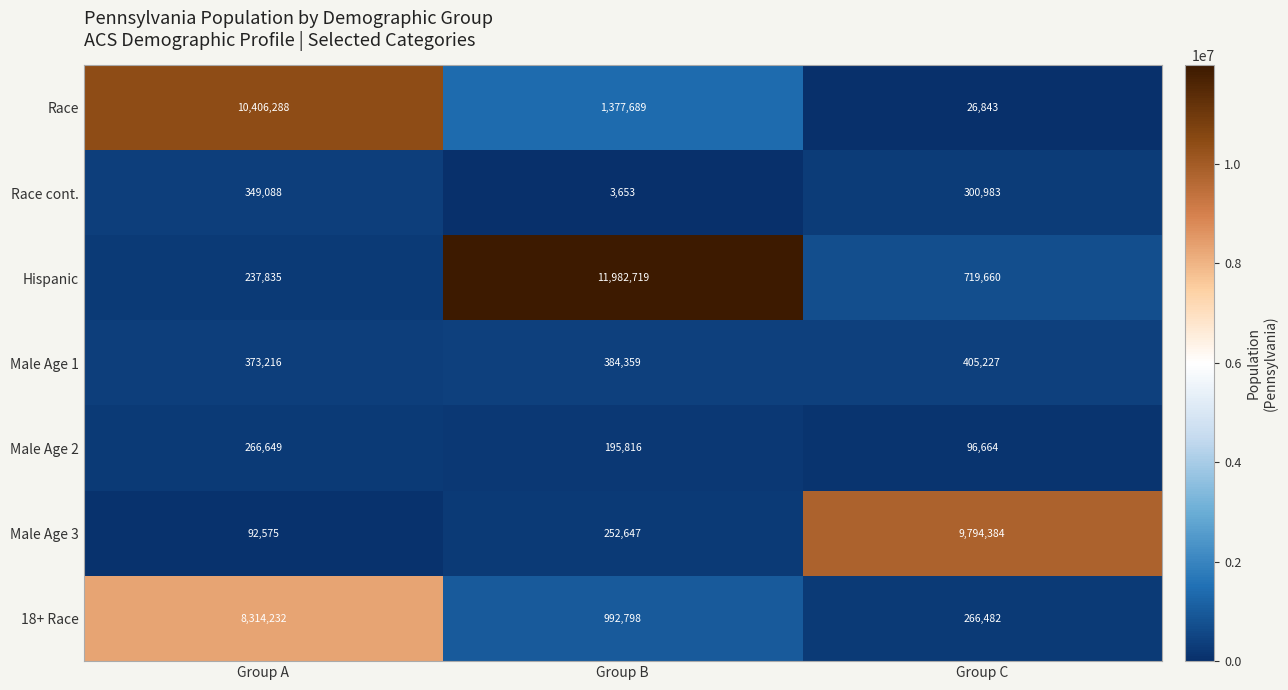

What value does the Male Age 1 series have at Group B, to the nearest 50?

384350